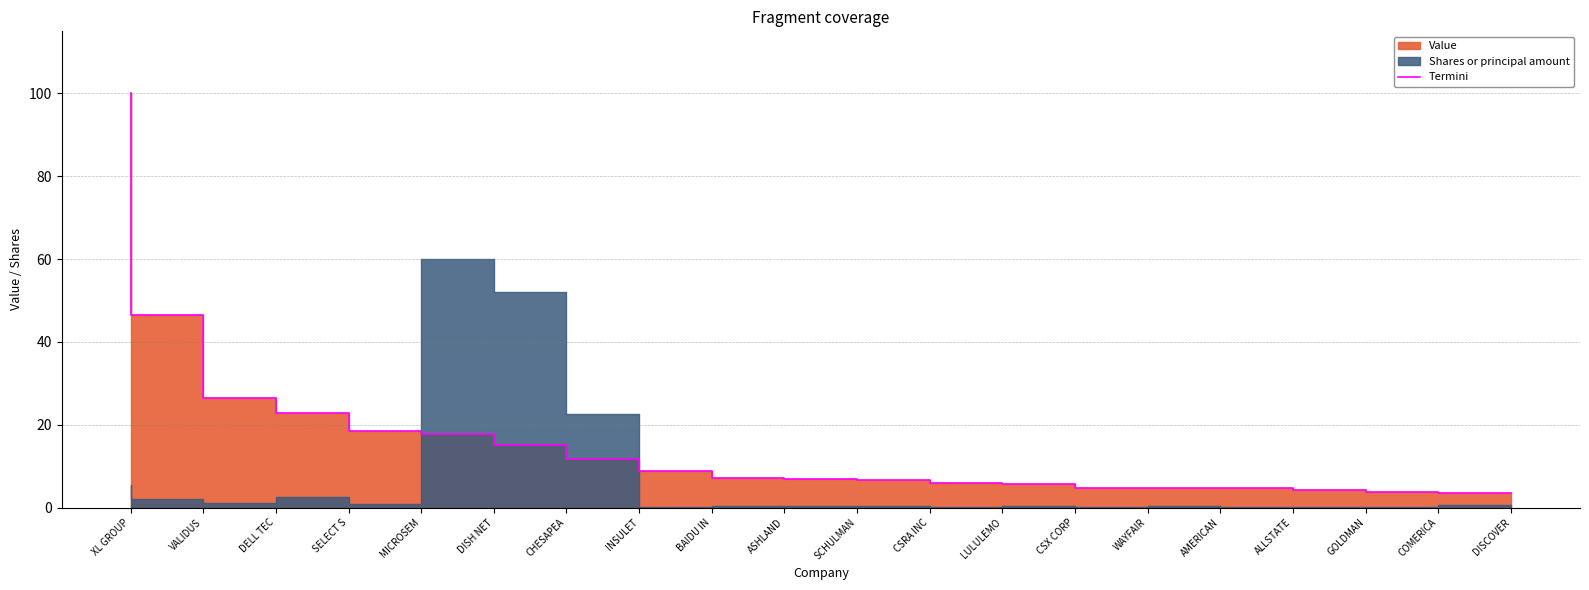

Between INSULET and SCHULMAN, which is larger?

INSULET